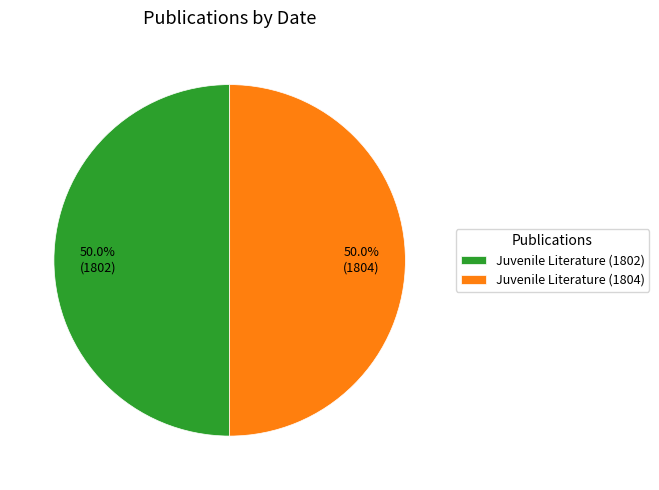

True or false: Juvenile Literature (1802) accounts for 63% of the total.

False